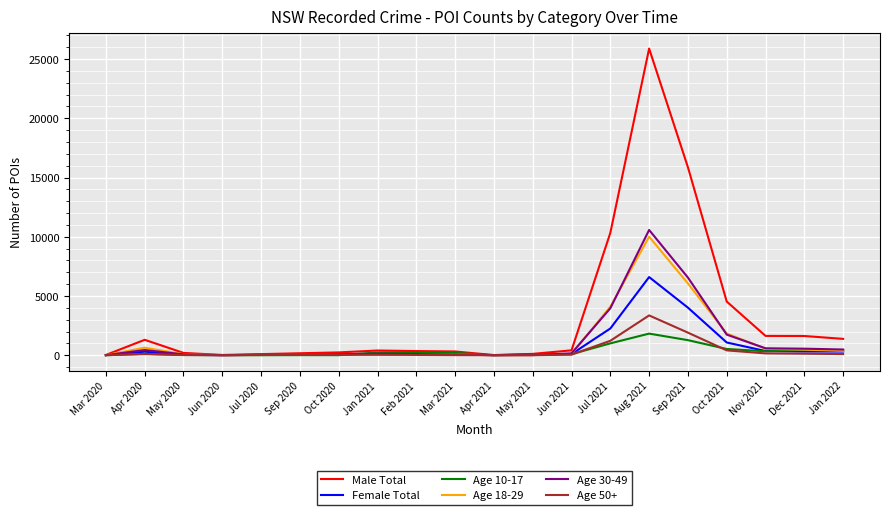

What is the maximum value for Female Total?

6598